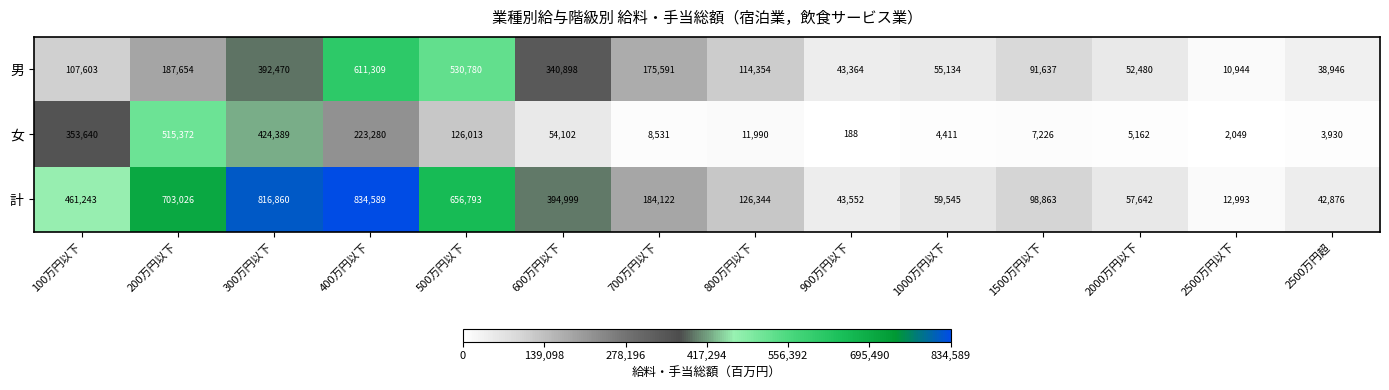

At which category does the chart reach its peak across all series?

400万円以下